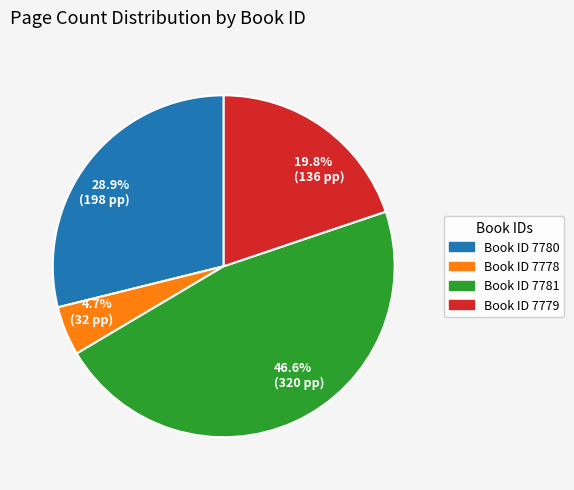

Does any single category account for the majority?

No